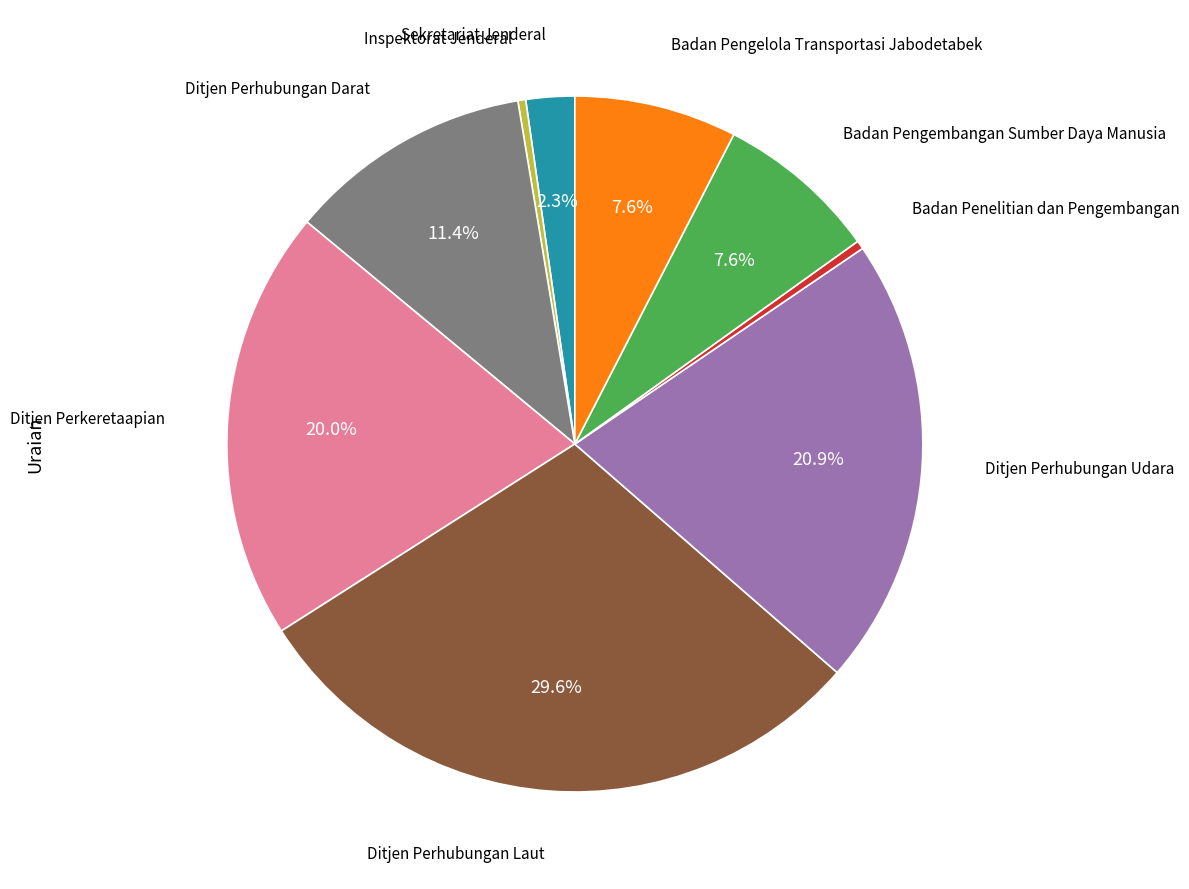

Is there any slice that represents more than half of the pie?

No